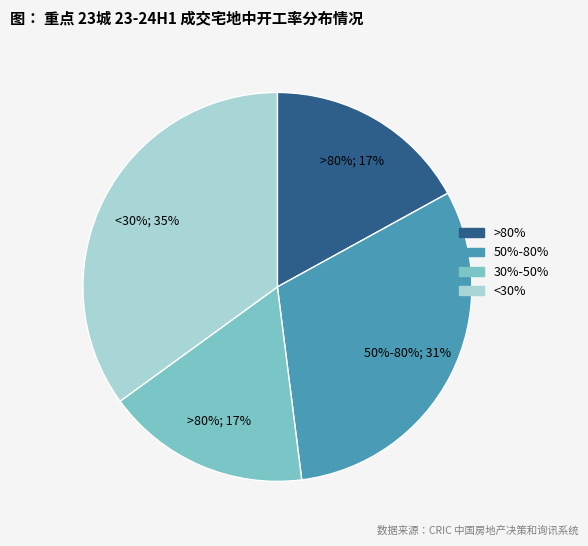

How many segments does this pie chart have?

4